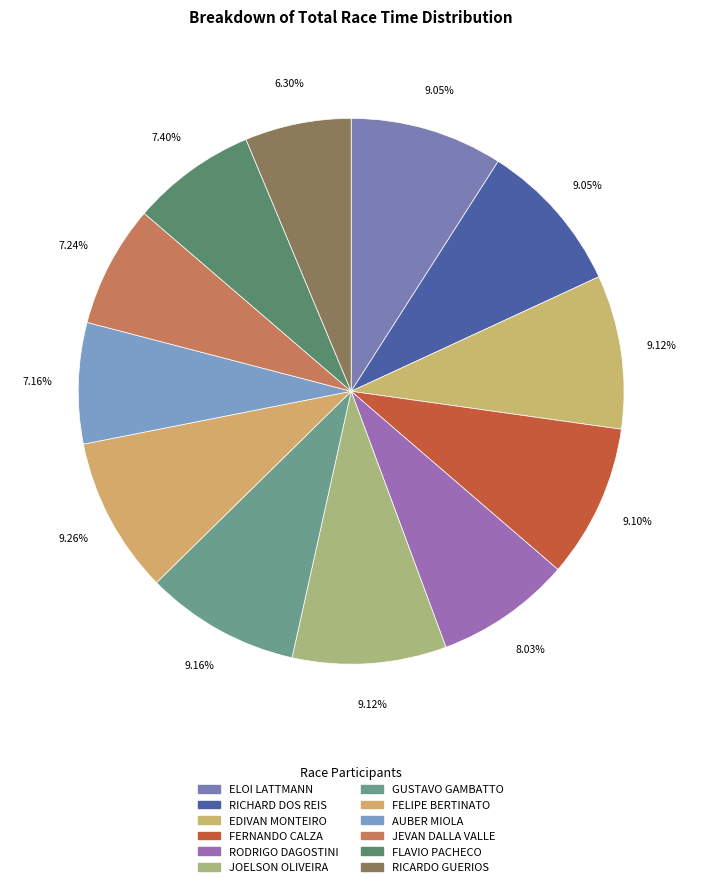

To the nearest percent, what portion does RODRIGO DAGOSTINI represent?

8%